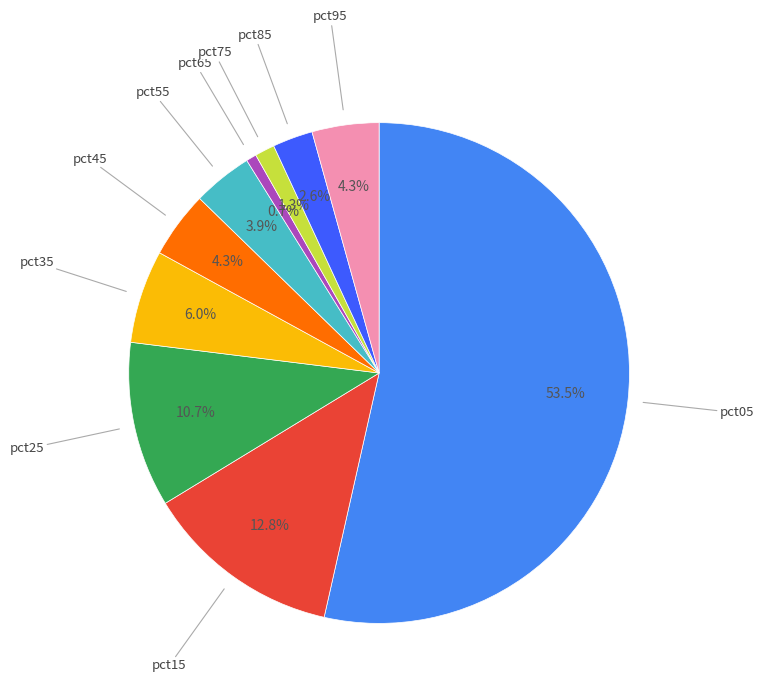

Between pct45 and pct15, which is larger?

pct15